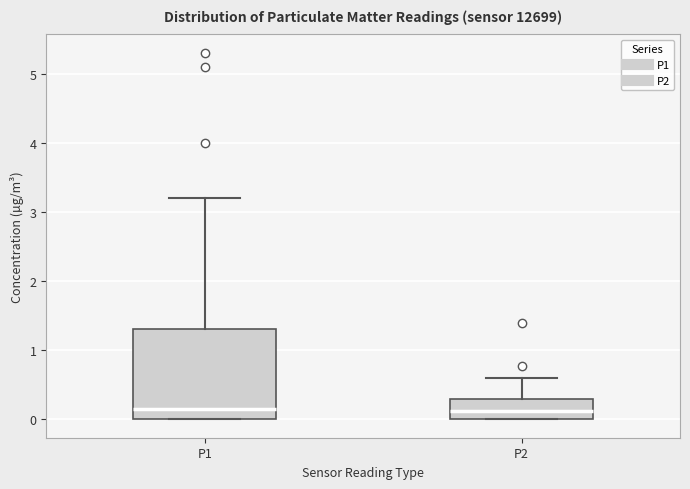

Reading left to right, read every box against the y-axis: the position of its median line, the range the box covers, and the ends of its whiskers. The values are not printed on the chart, so give them approximately, as read against the axis.

P1: median 0.2, box 0.0 to 1.3, whiskers 0.0 to 3.2
P2: median 0.1, box 0.0 to 0.3, whiskers 0.0 to 0.6